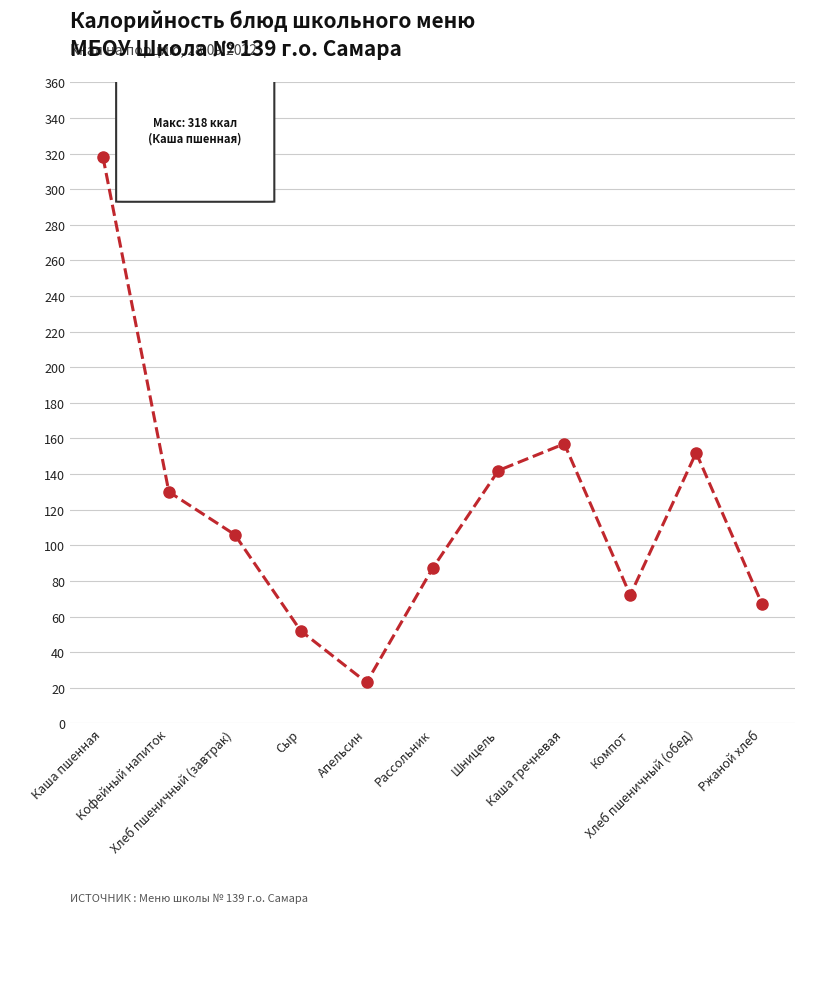

How many categories are shown in the chart?

11